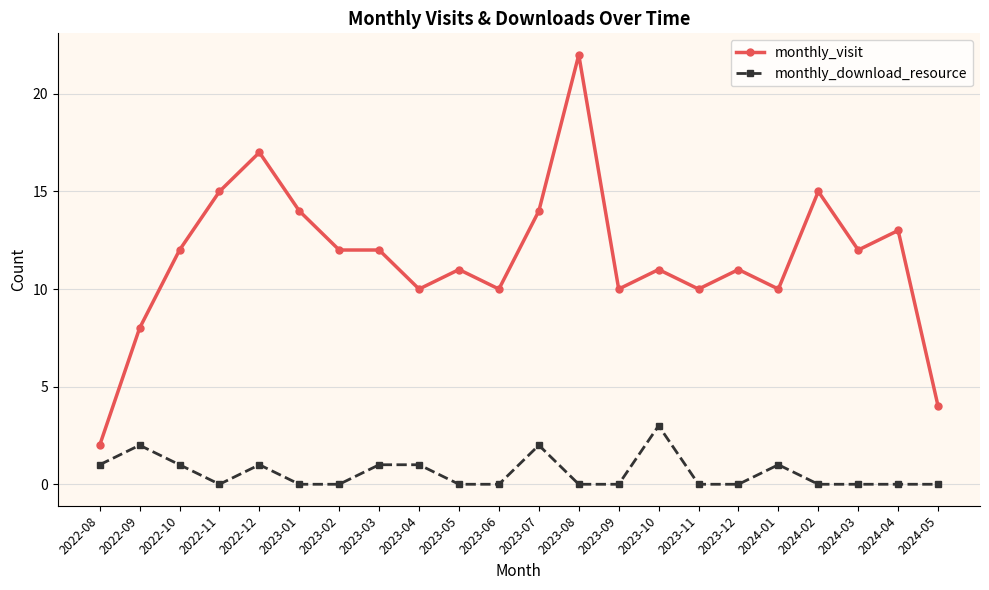

What are all the series names shown in the legend?

monthly_visit, monthly_download_resource